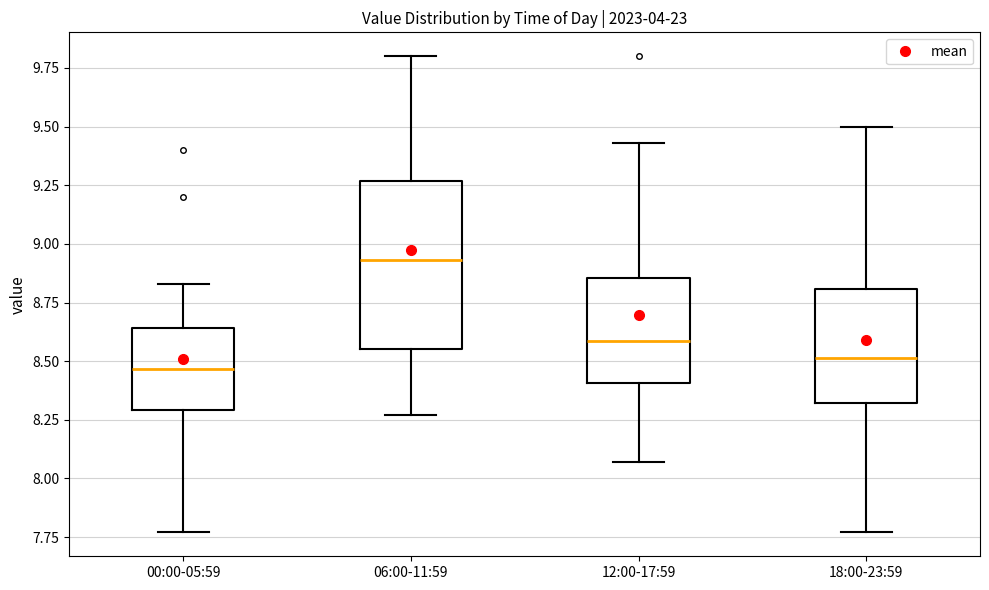

Reading left to right, transcribe this box plot: for each box, give where its median line is, the range the box spans, and where its two whiskers end, as read against the y-axis. The values are not printed on the chart, so give them approximately, as read against the axis.

00:00-05:59: median 8.45, box 8.30 to 8.65, whiskers 7.75 to 8.85
06:00-11:59: median 8.95, box 8.55 to 9.25, whiskers 8.25 to 9.80
12:00-17:59: median 8.60, box 8.40 to 8.85, whiskers 8.05 to 9.45
18:00-23:59: median 8.50, box 8.30 to 8.80, whiskers 7.75 to 9.50